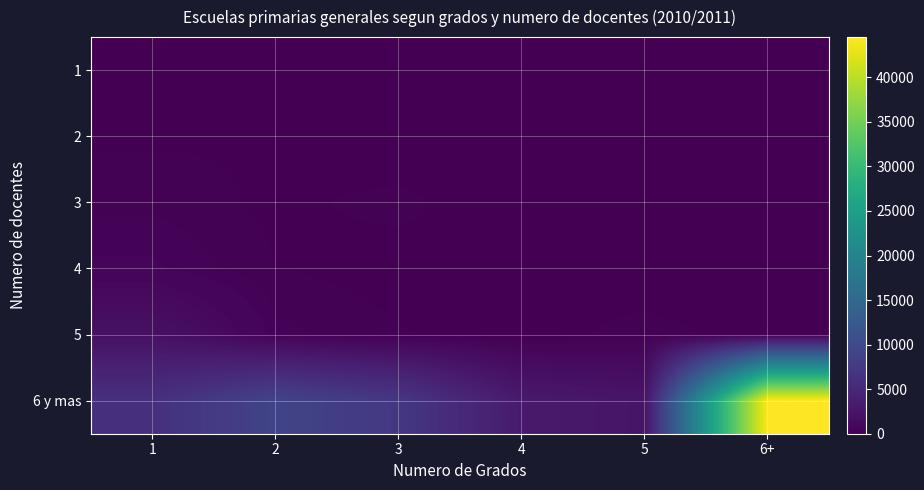

Which category has the lowest value in the 3 series?

6+